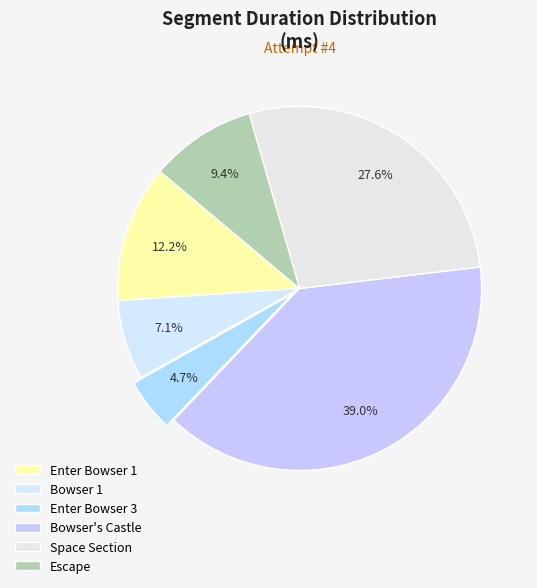

What portion of the pie excludes Bowser's Castle?

61.0%